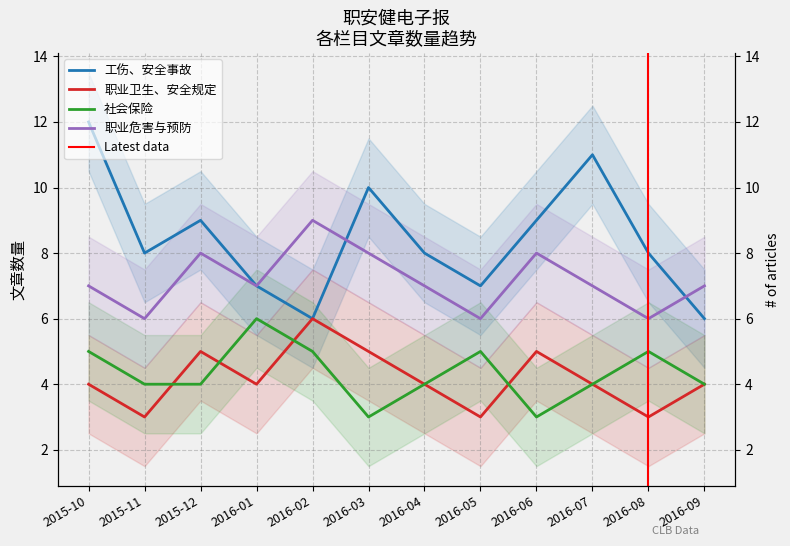

Which series has the largest total across all categories?

工伤、安全事故